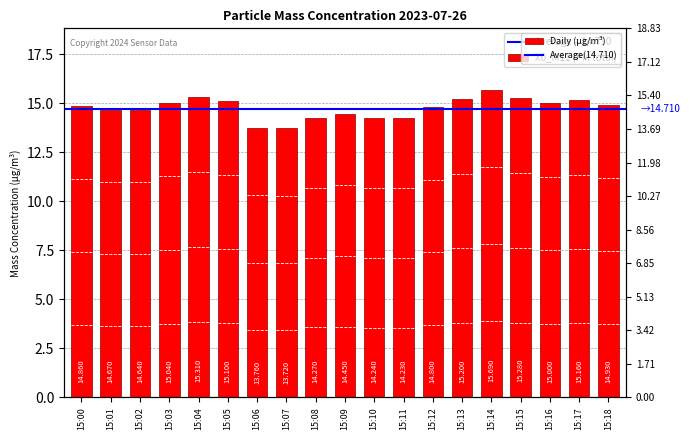

Between 15:01 and 15:06, which is larger?

15:01